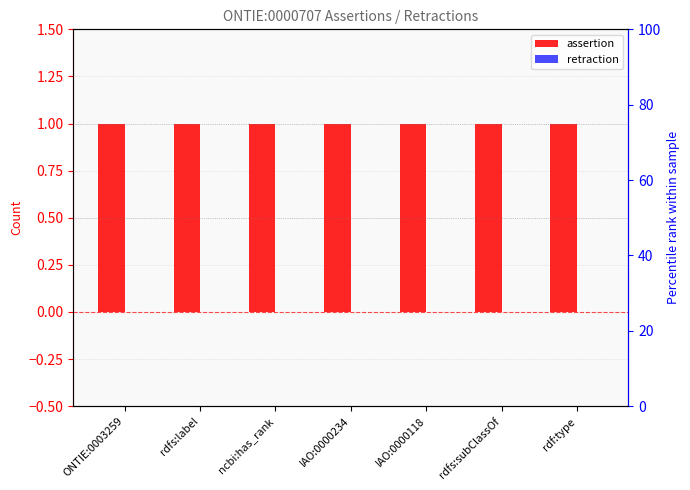

Is it true that assertion equals 1 at rdfs:subClassOf?

False